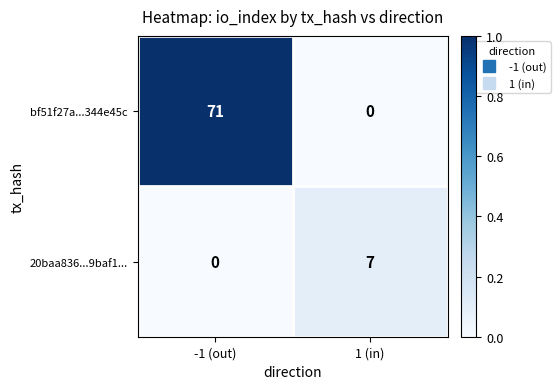

Where is 20baa836...9baf1... nearest to the value 3?

-1 (out)